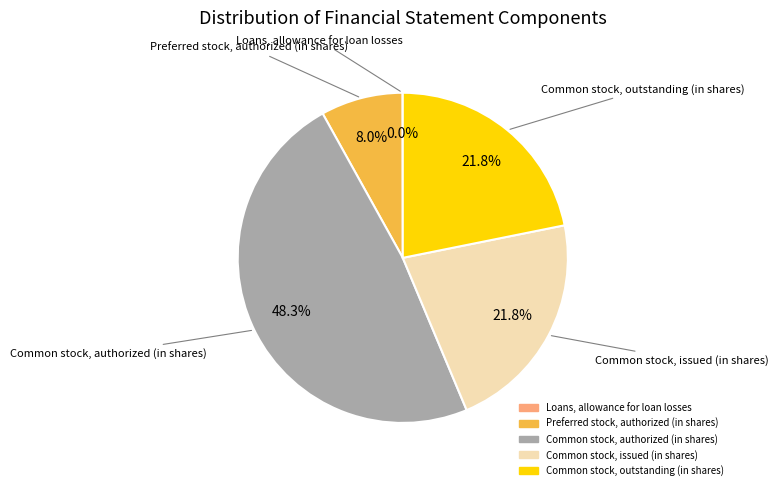

Which category has the biggest portion of the pie?

Common stock, authorized (in shares)